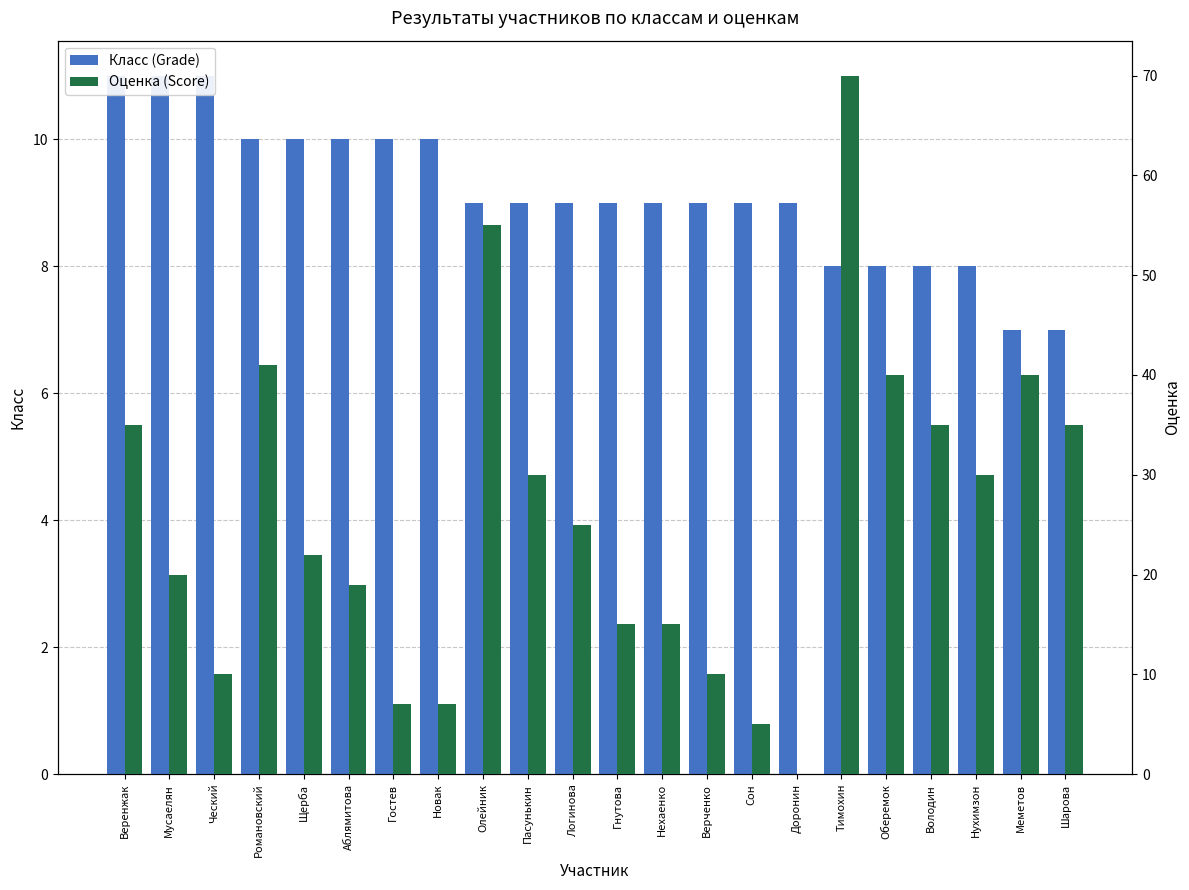

Reading left to right, what are all the values shown in this chart?

Класс (Grade): Веренжак=11	Мусаелян=11	Ческий=11	Романовский=10	Щерба=10	Аблямитова=10	Гостев=10	Новак=10	Олейник=9	Пасунькин=9	Логинова=9	Гнутова=9	Нехаенко=9	Верченко=9	Сон=9	Доронин=9	Тимохин=8	Оберемок=8	Володин=8	Нухимзон=8	Меметов=7	Шарова=7
Оценка (Score): Веренжак=35	Мусаелян=20	Ческий=10	Романовский=41	Щерба=22	Аблямитова=19	Гостев=7	Новак=7	Олейник=55	Пасунькин=30	Логинова=25	Гнутова=15	Нехаенко=15	Верченко=10	Сон=5	Доронин=0	Тимохин=70	Оберемок=40	Володин=35	Нухимзон=30	Меметов=40	Шарова=35